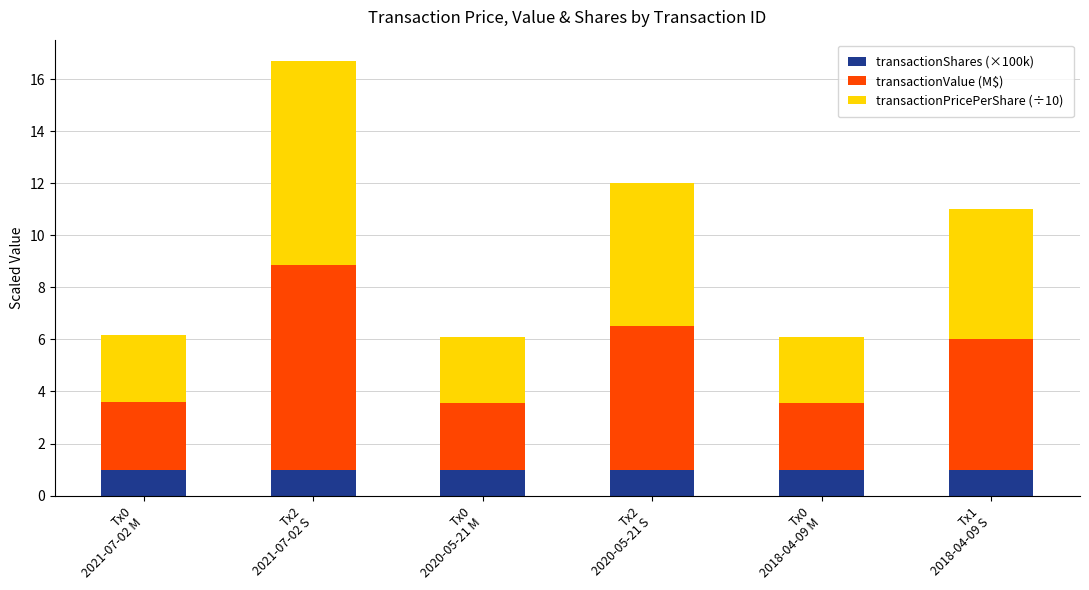

What is the maximum value for transactionShares (×100k)?

1.0